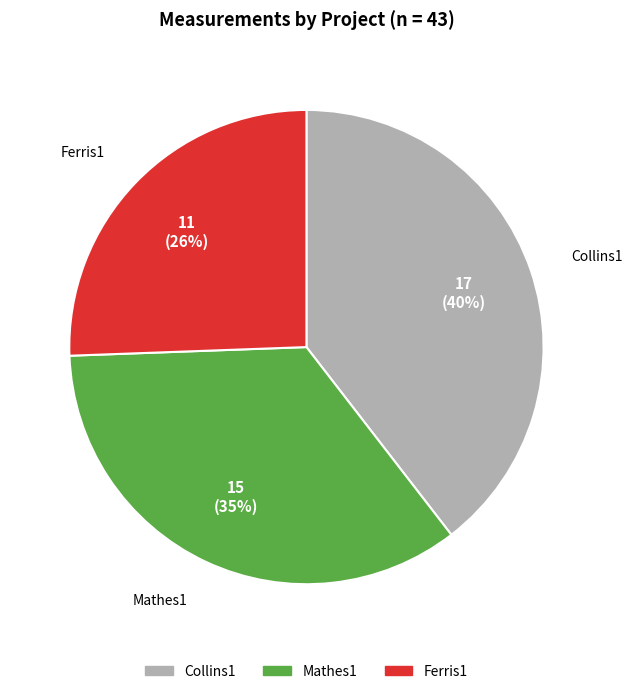

Which category has the biggest portion of the pie?

Collins1